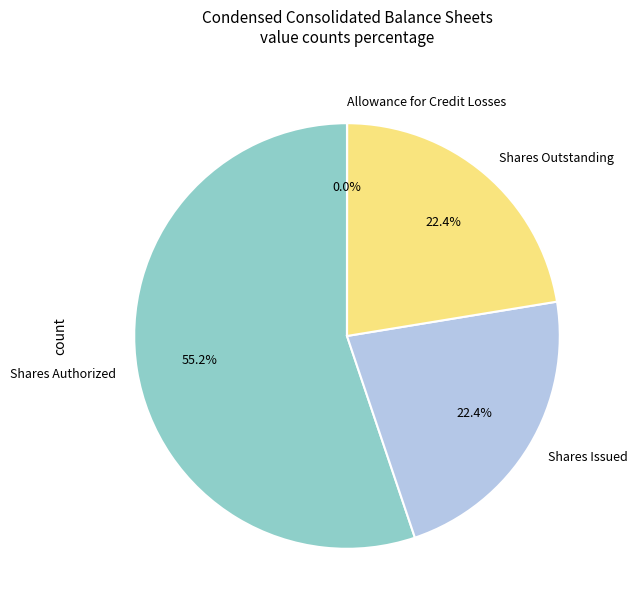

Does any single category account for the majority?

Yes